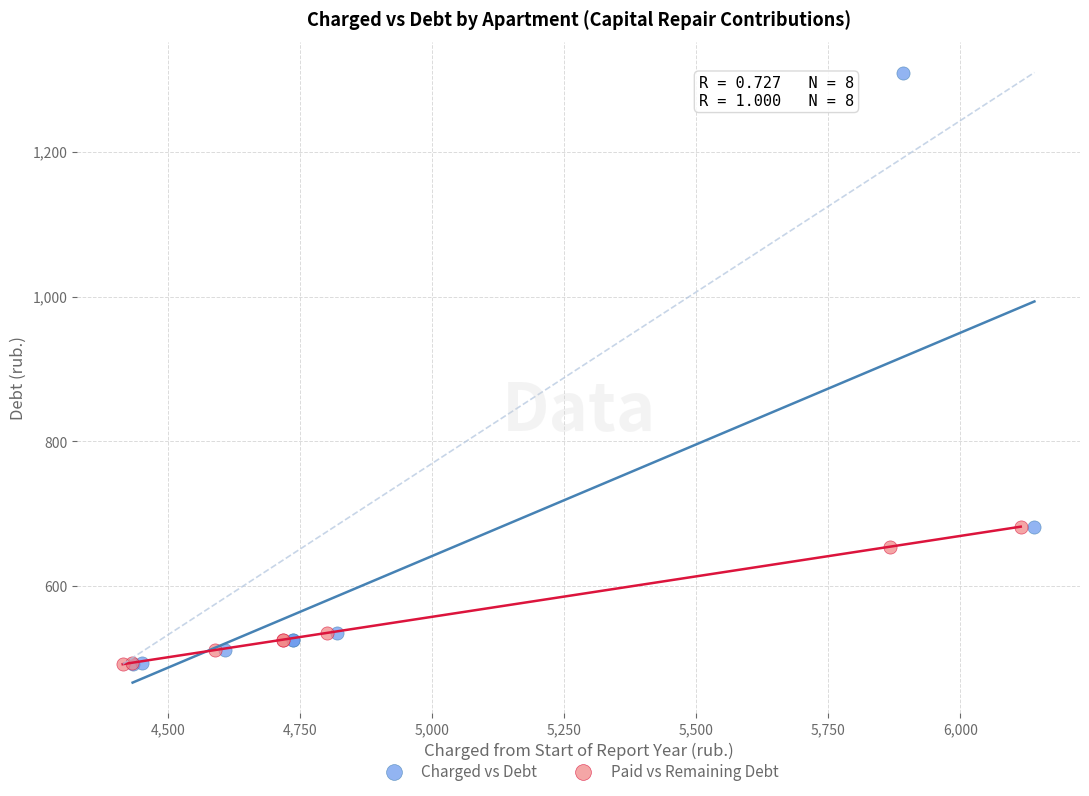

Which series has the largest Y range (max minus min)?

Charged vs Debt